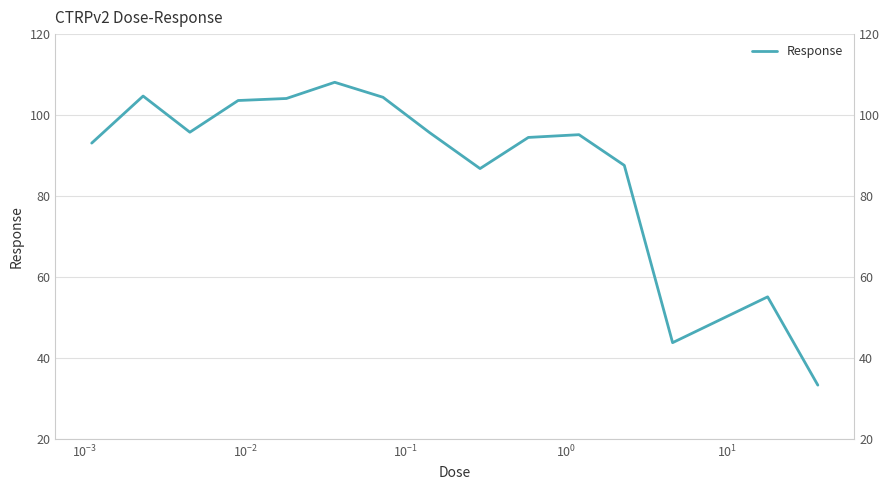

The chart shows a value of 169.2 at $\mathdefault{10^{2}}$. True or false?

False